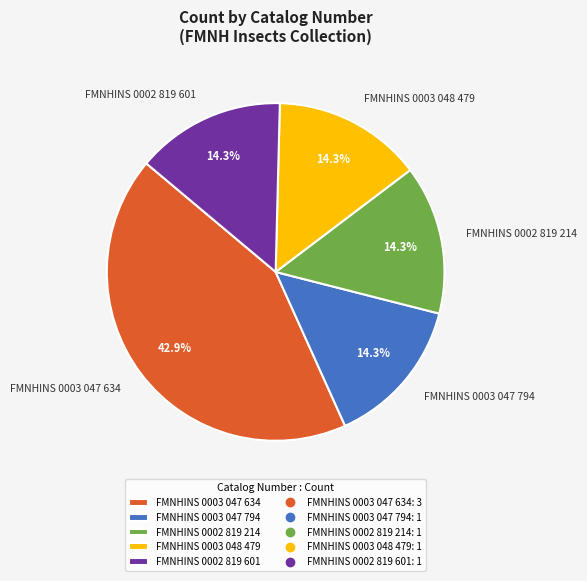

What percentage is the FMNHINS 0003 047 794 slice, to the nearest percent?

14%